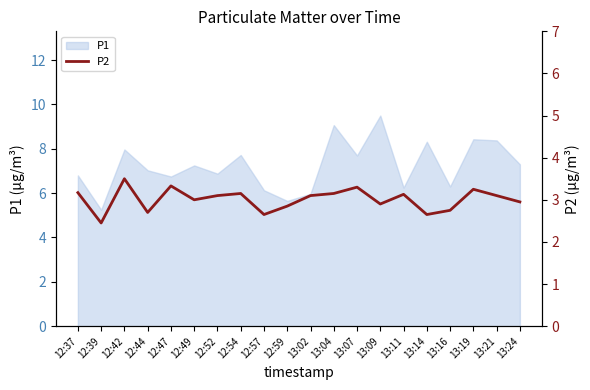

Which category has the lowest value in the P1 series?

12:39